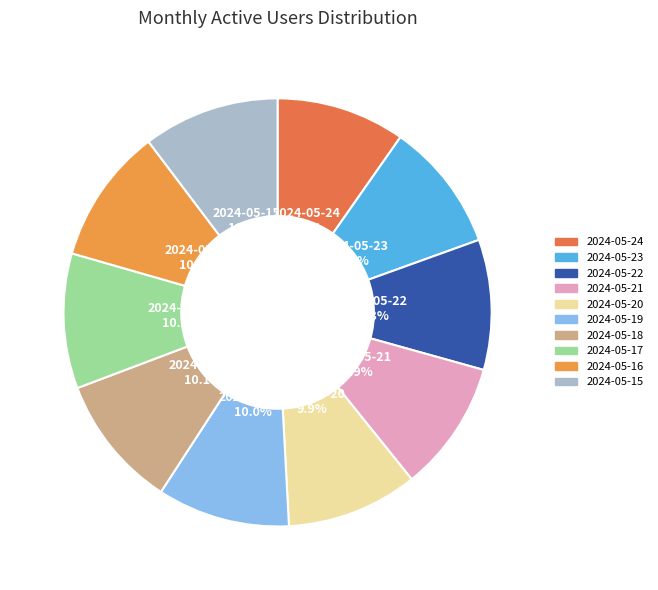

To the nearest percent, what portion does 2024-05-21 represent?

10%